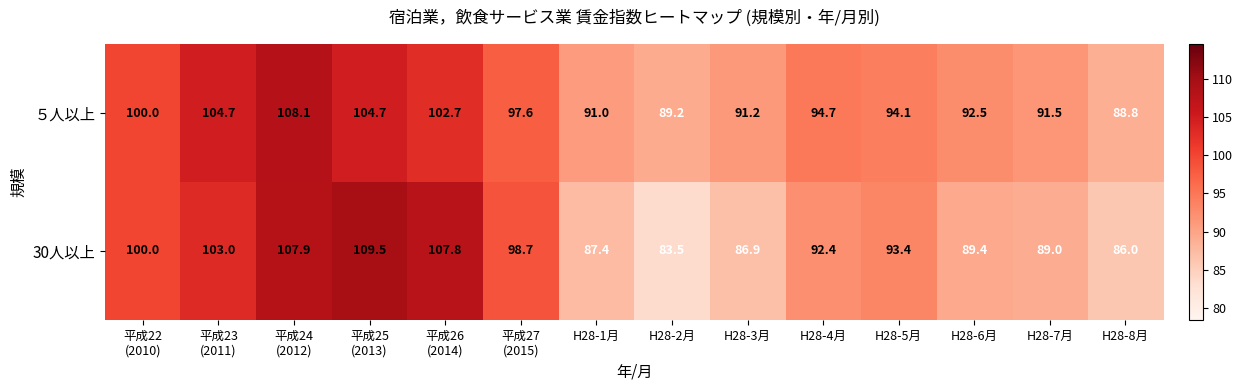

The 30人以上 series shows 89.0 at H28-7月. True or false?

True